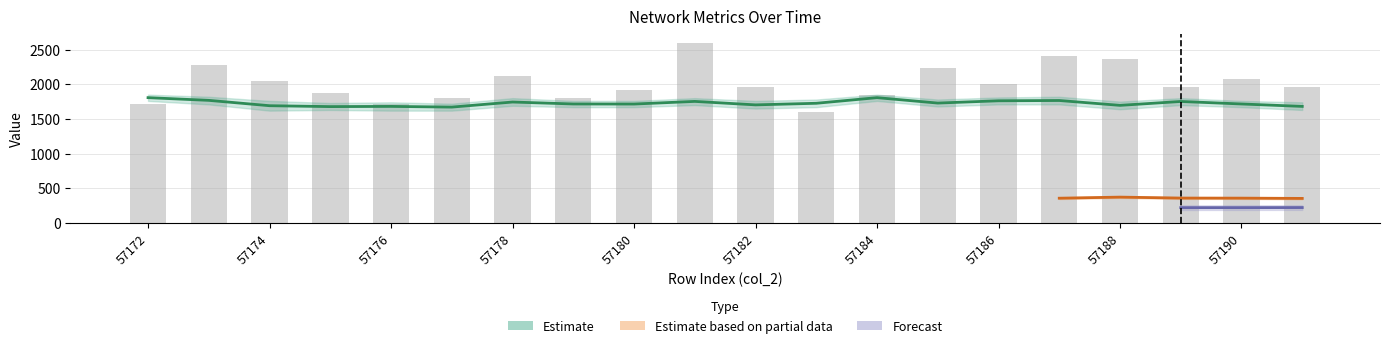

Are the bars grouped side by side (vs. stacked)?

Yes